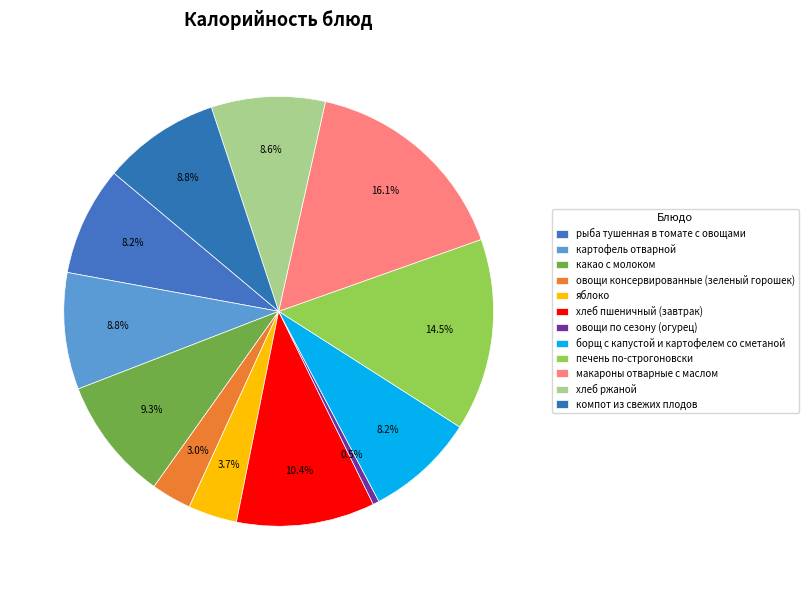

The борщ с капустой и картофелем со сметаной slice represents 23% of the pie. True or false?

False